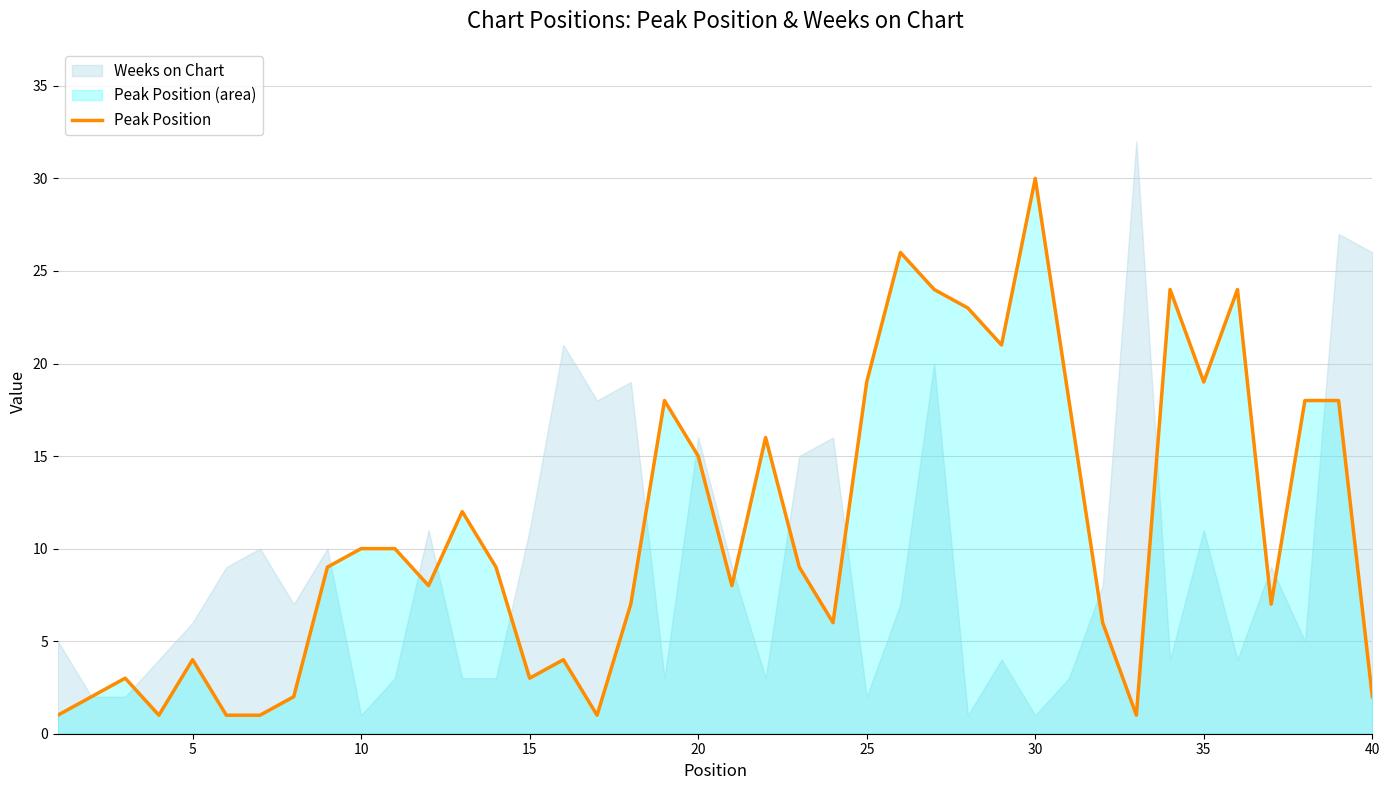

How many values are below 9?

19